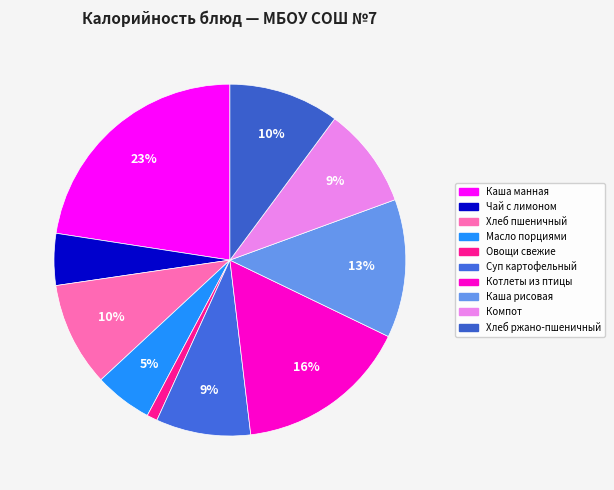

Does Суп картофельный represent more than half of the total?

No